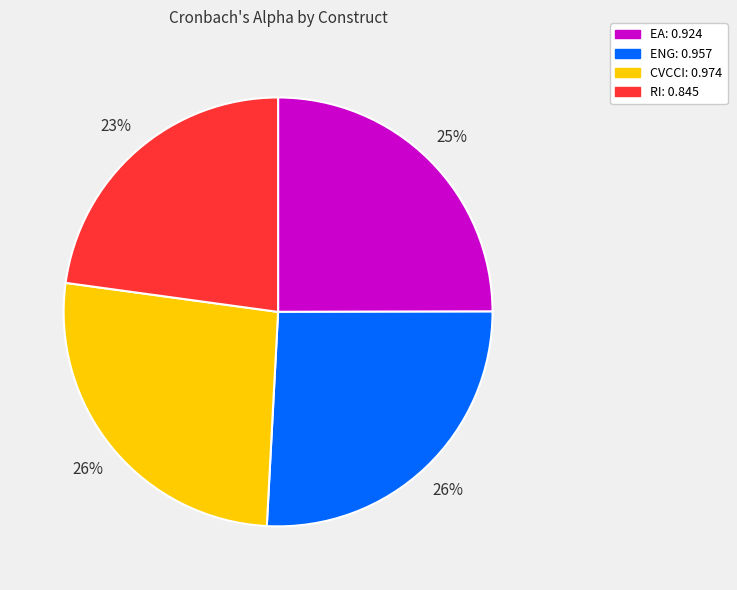

Count the number of slices in the pie.

4